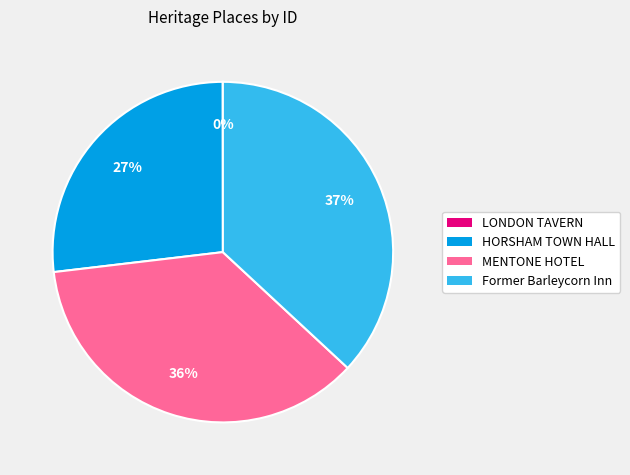

What percentage is the Former Barleycorn Inn slice, to the nearest percent?

37%